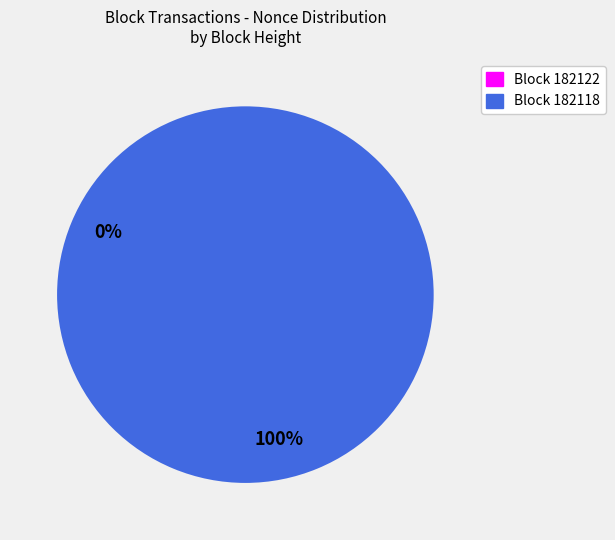

Is it true that 182122 is 9% of the pie?

False